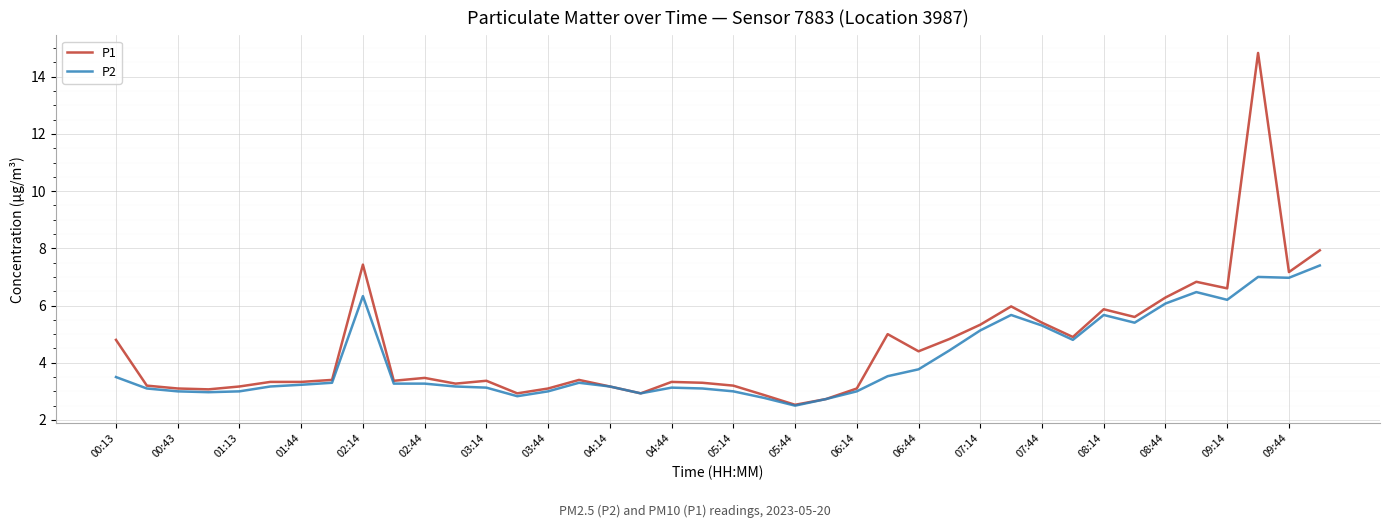

List the series in order of their peak value, lowest first.

P2, P1